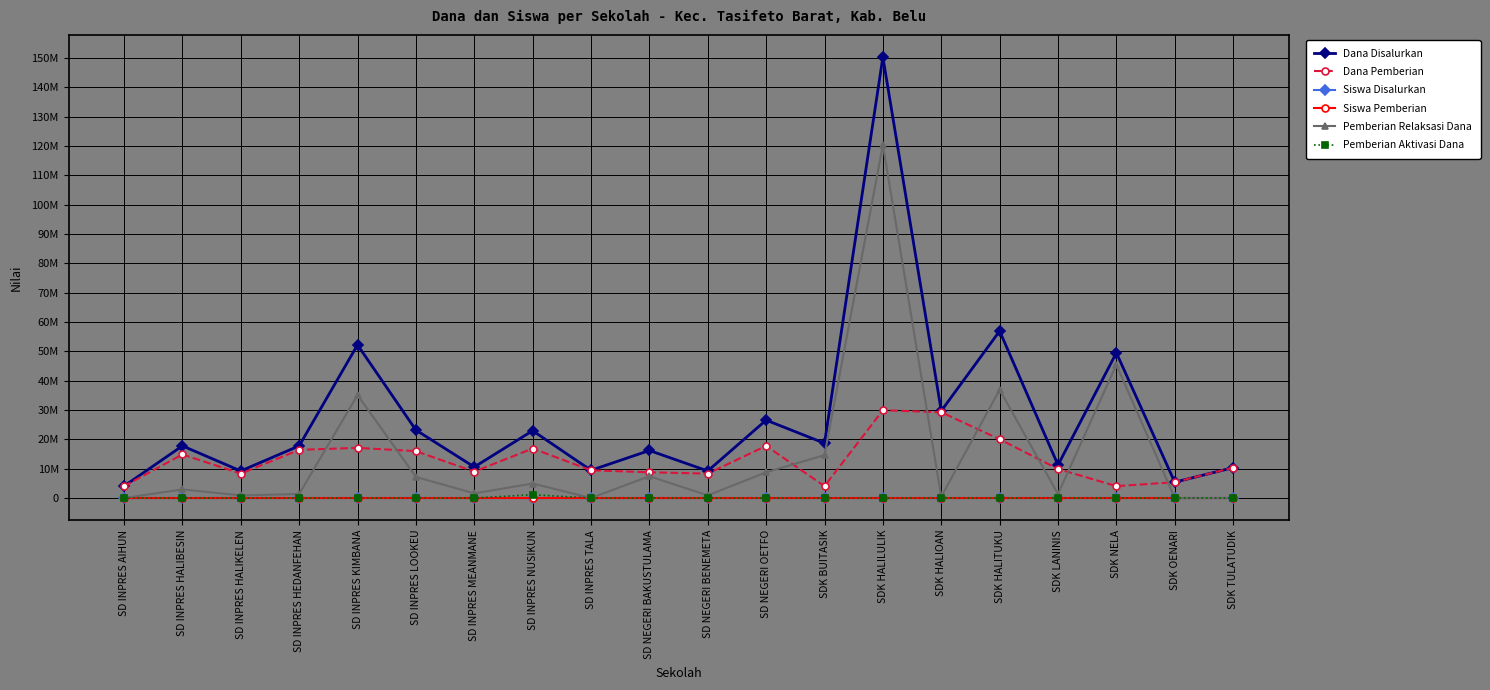

True or false: Pemberian Aktivasi Dana and Dana Pemberian cross at least once.

False